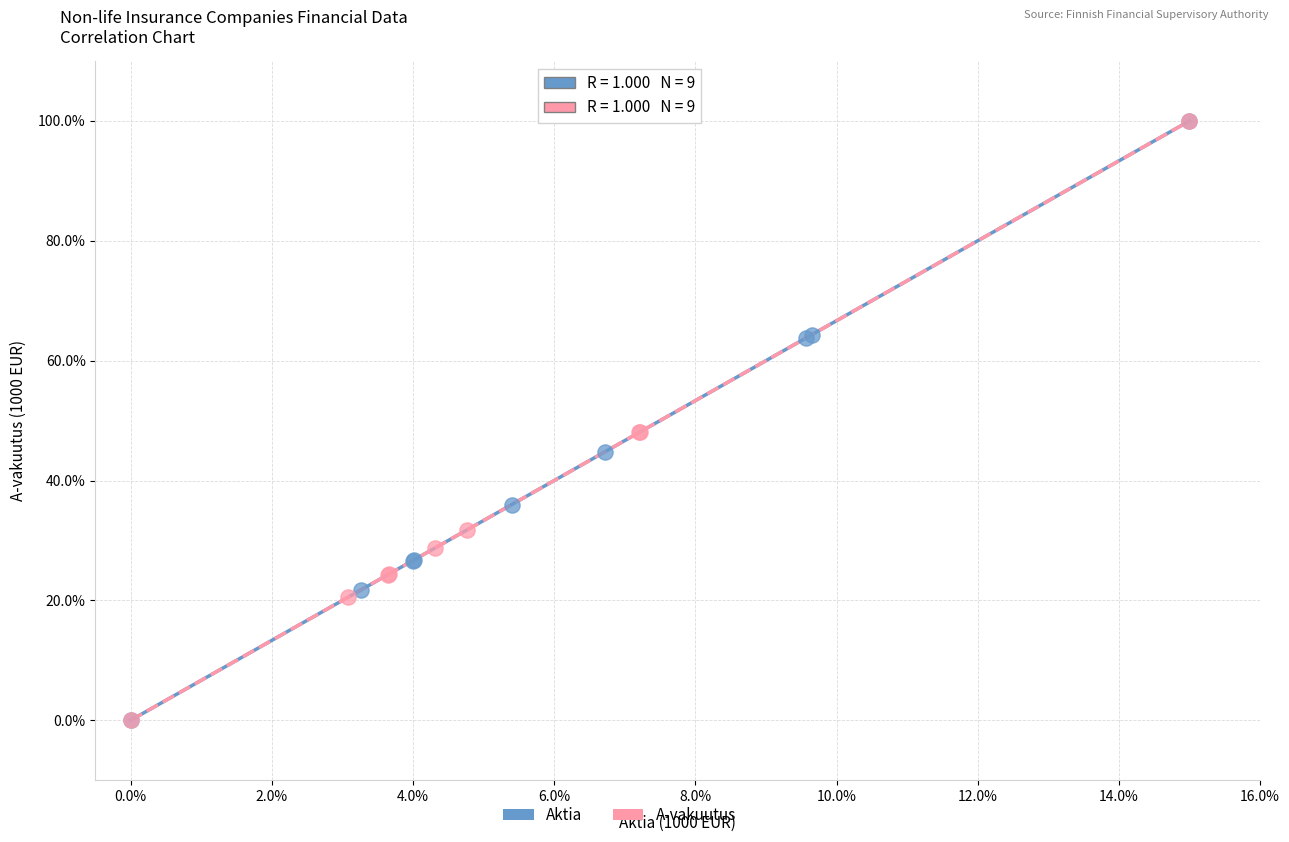

What are all the series names shown in the legend?

Aktia, A-vakuutus